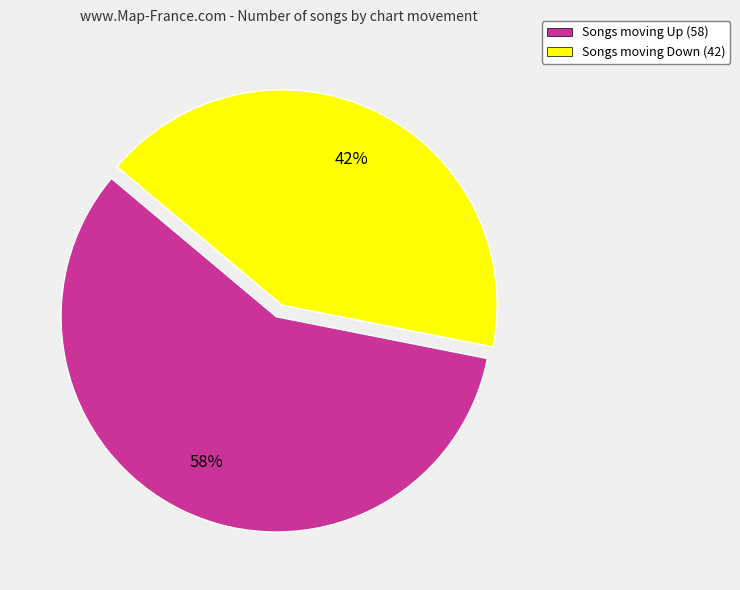

Rank the categories by value from highest to lowest.

Songs moving Up (58), Songs moving Down (42)